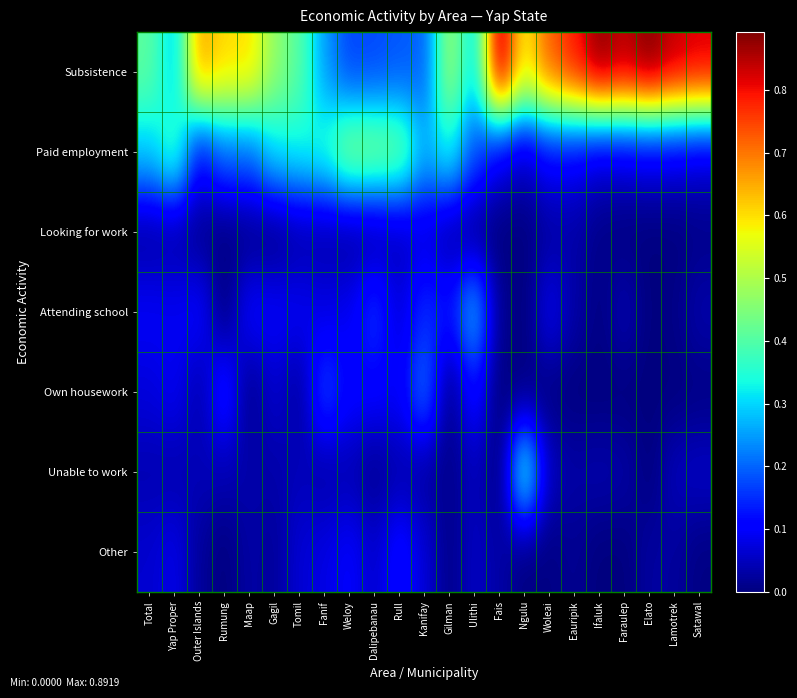

Count the number of data series in this chart.

7